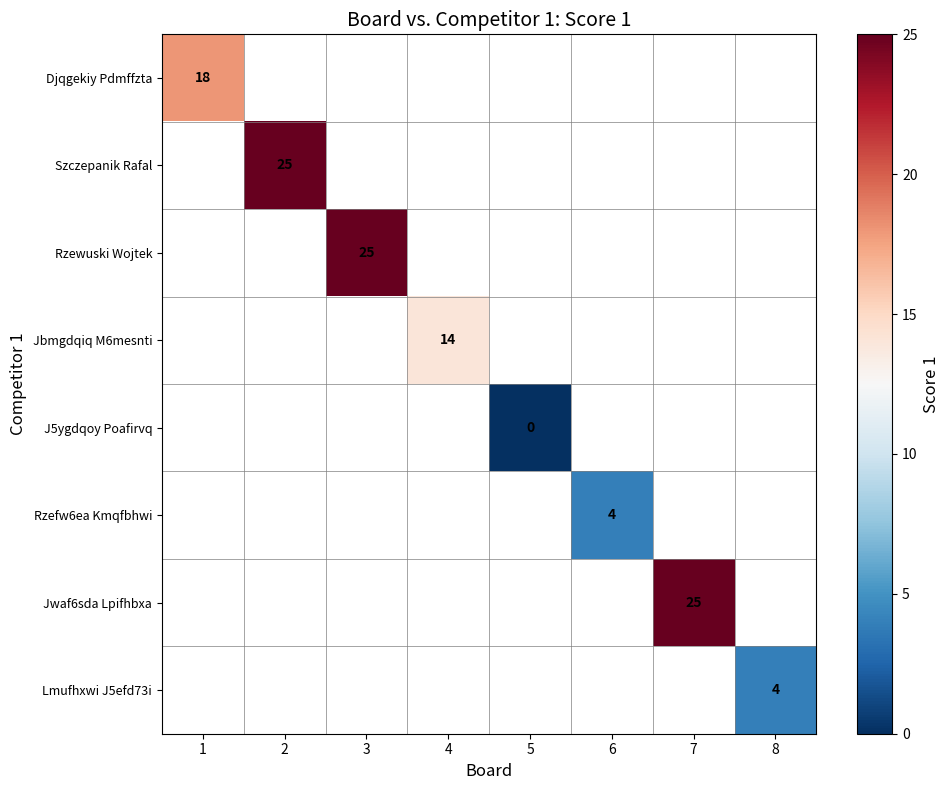

The value of Rzewuski Wojtek at 3 is 14. True or false?

False